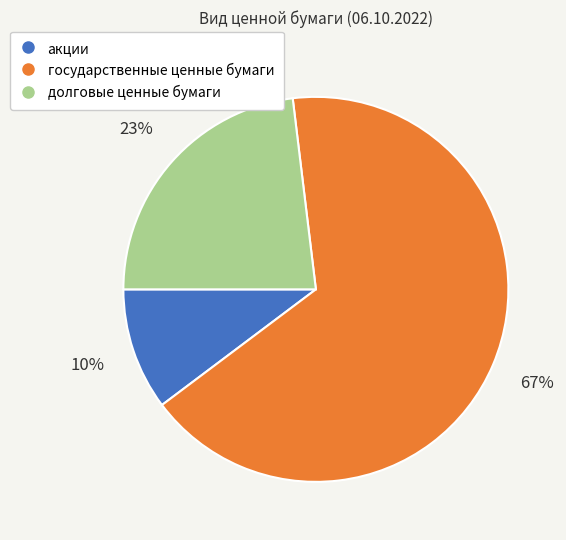

Which has a higher value, долговые ценные бумаги or государственные ценные бумаги?

государственные ценные бумаги